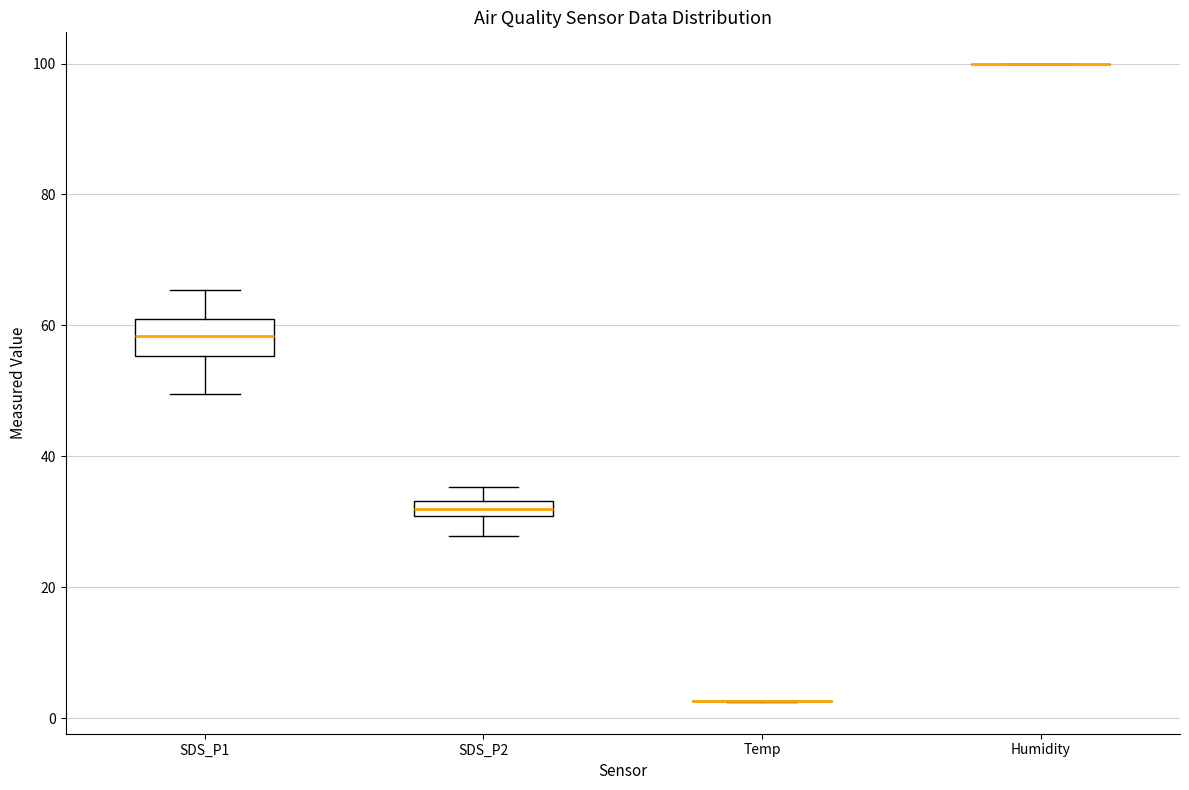

Where does the median line of the box for SDS_P1 sit on the y-axis? The values are not printed on the chart, so give them approximately, as read against the axis.

58